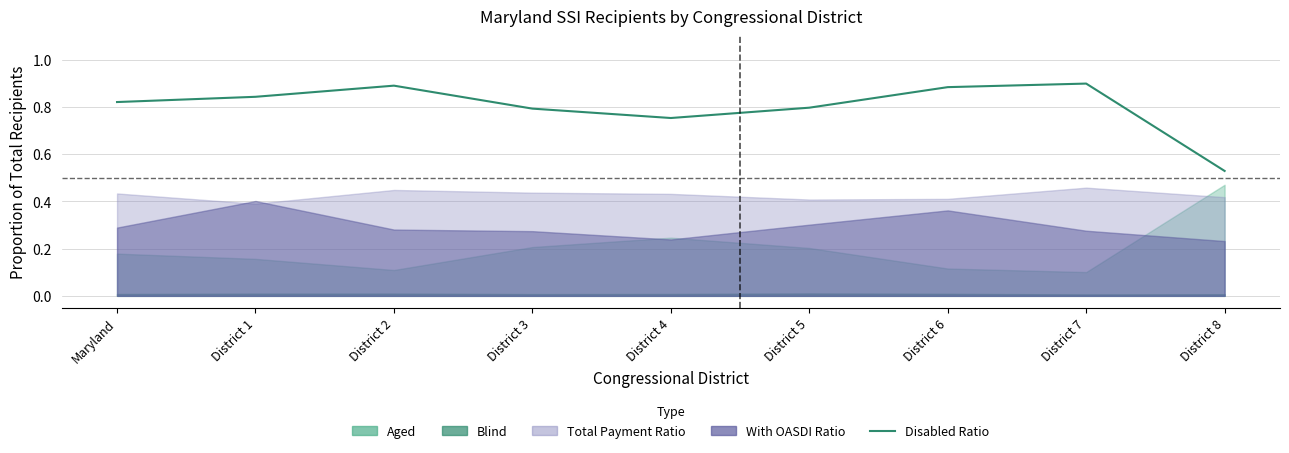

At which category does the data reach its first local valley?

District 4